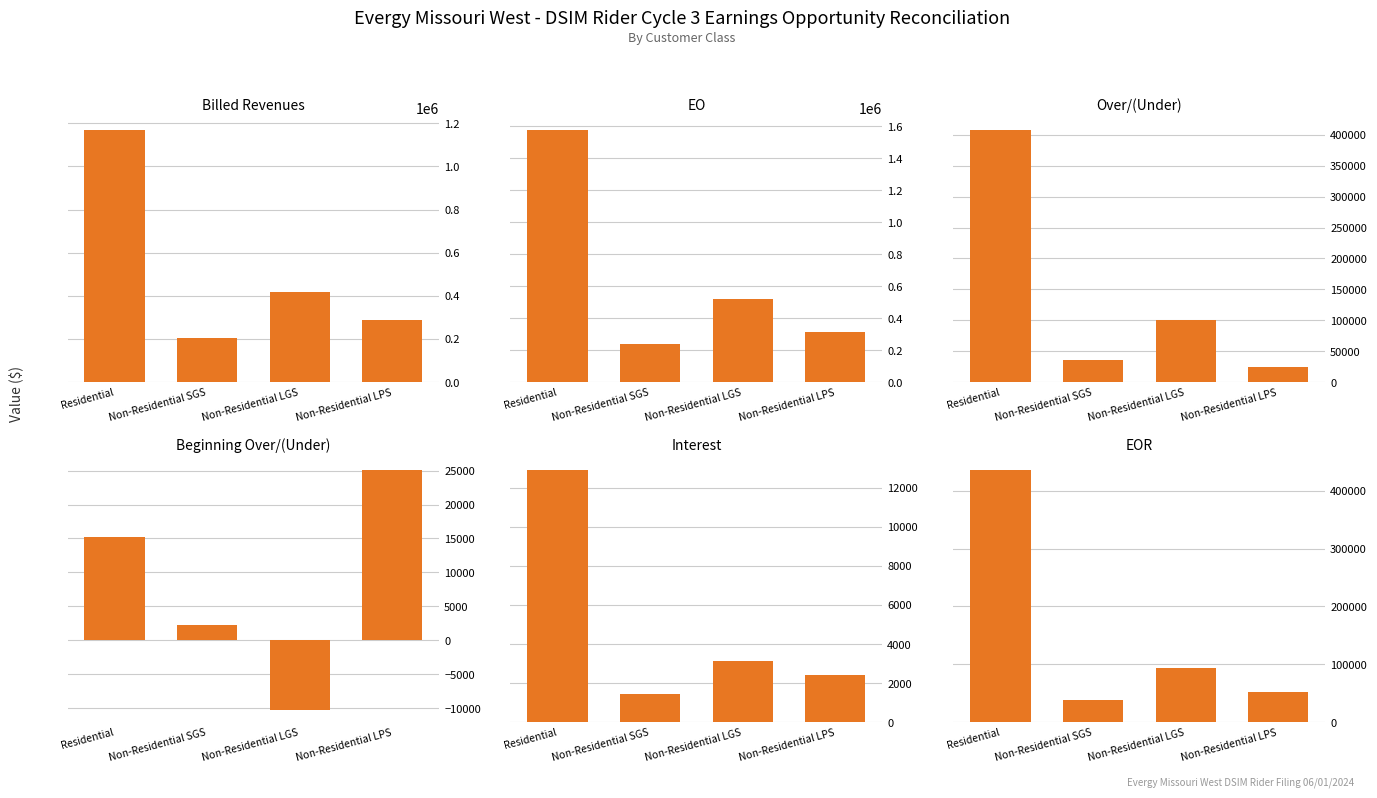

What is the difference between the maximum and minimum values in the EO series?

1334973.8